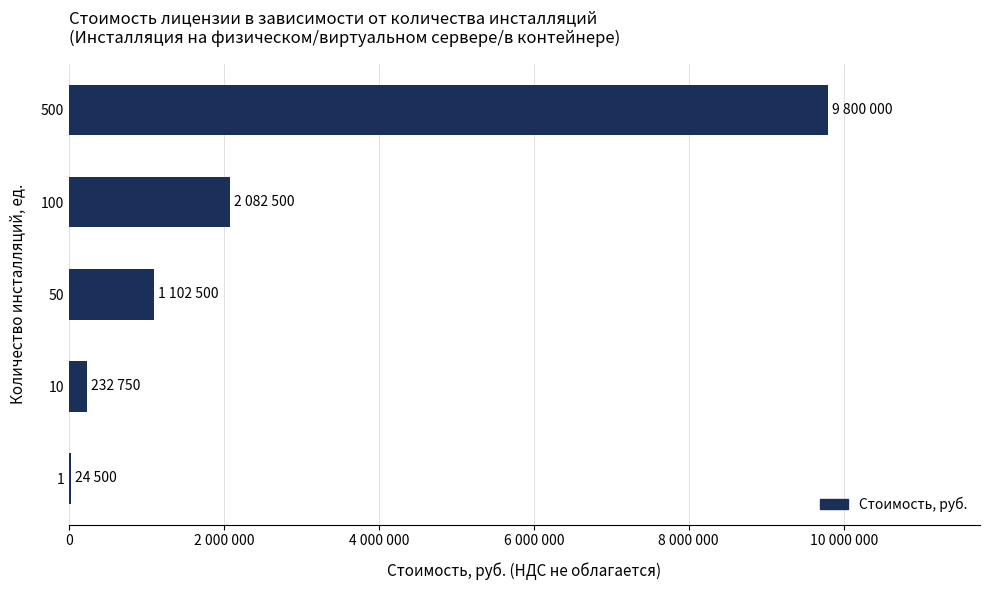

Are the bars horizontal?

Yes